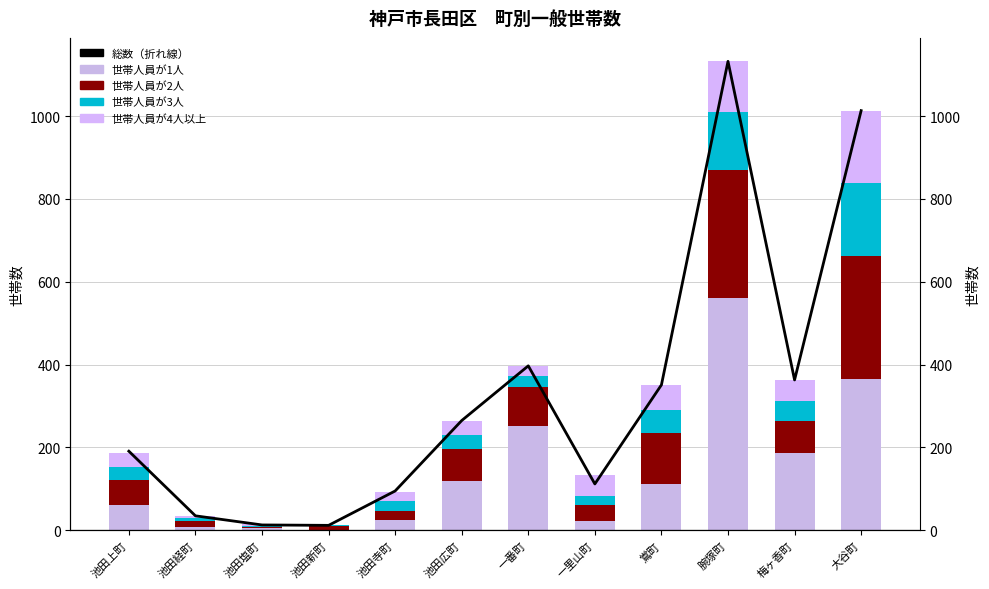

What is the lowest value of the 世帯人員が3人 series?

2